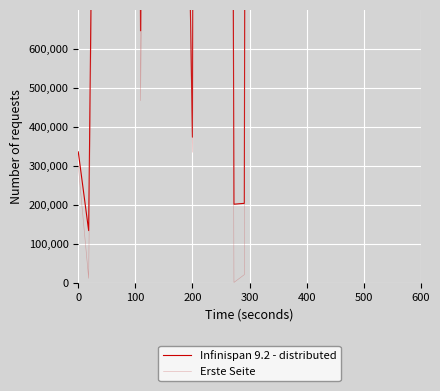

True or false: Erste Seite and Infinispan 9.2 - distributed cross at least once.

False